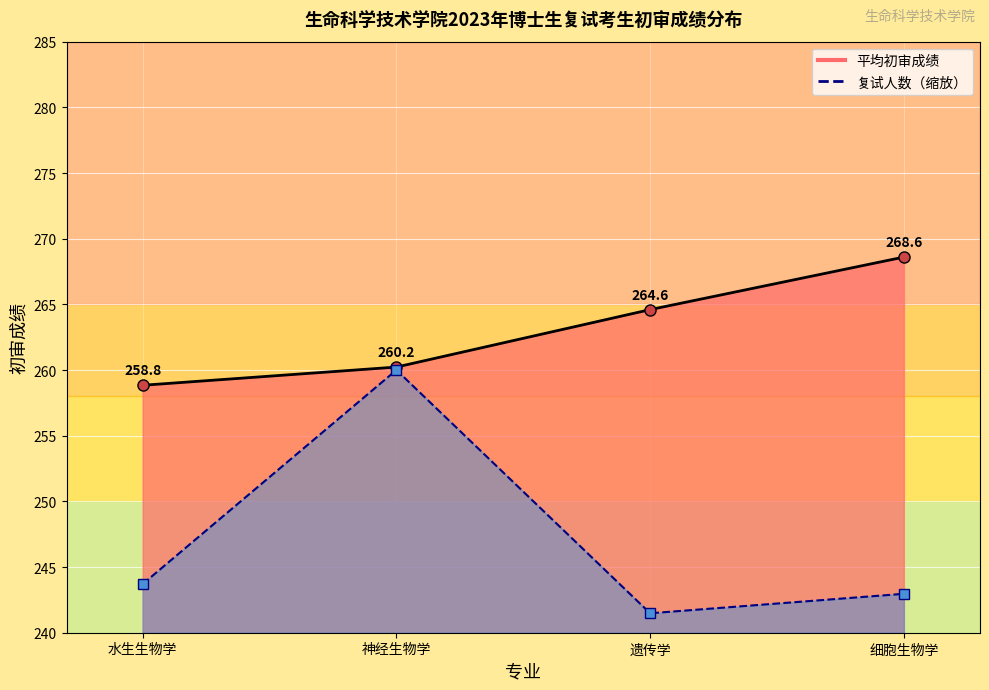

The 复试人数（缩放）_line series shows 243.0 at 细胞生物学. True or false?

True